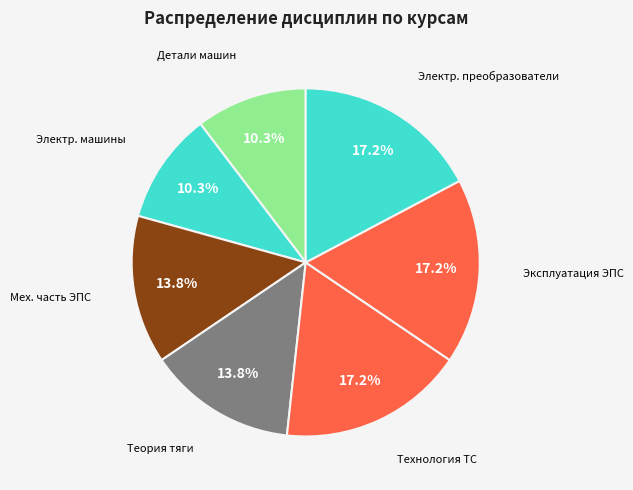

How many slices are in this pie chart?

7